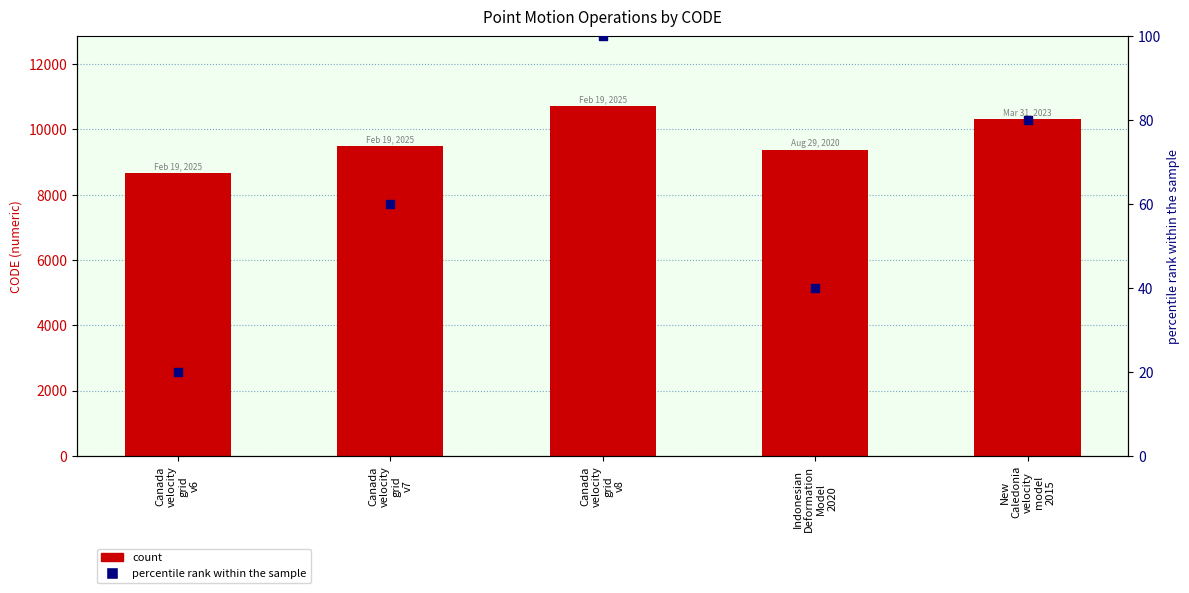

What is the total value across all series at Canada
velocity
grid
v8?

10807